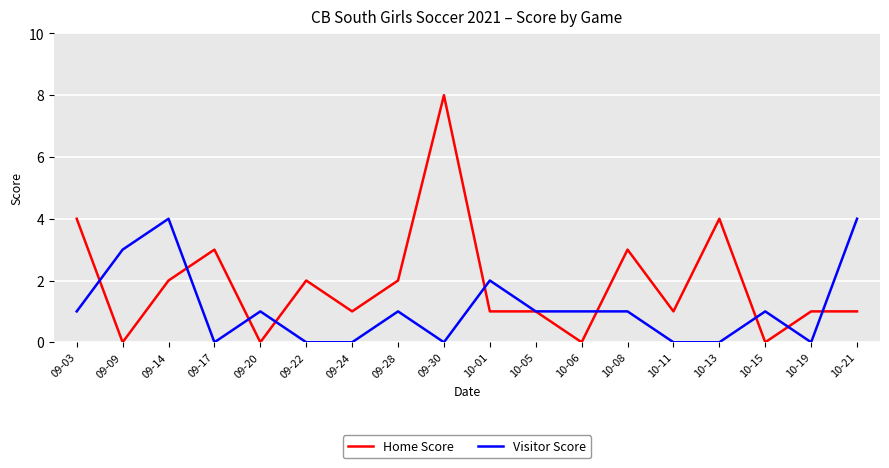

Does the chart display data point markers on the line(s)?

No